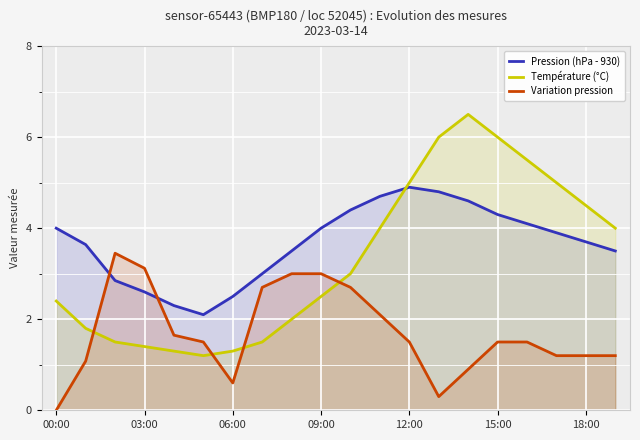

What is the difference between the highest and lowest values at 10?

1.7